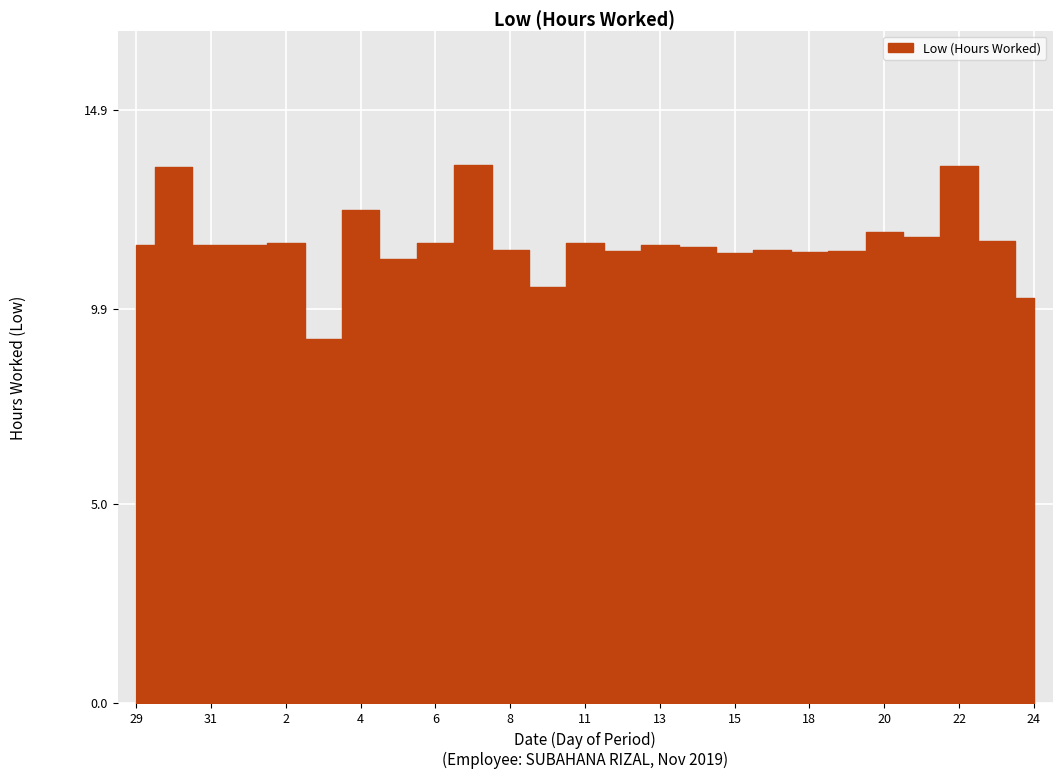

The chart shows a value of 20.4 at 29. True or false?

False